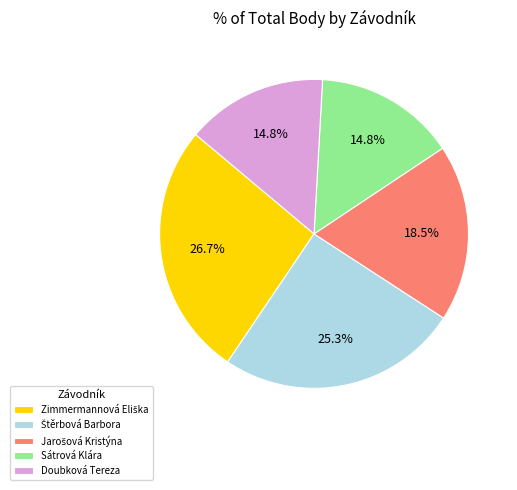

What portion of the pie excludes Doubková Tereza?

85.2%